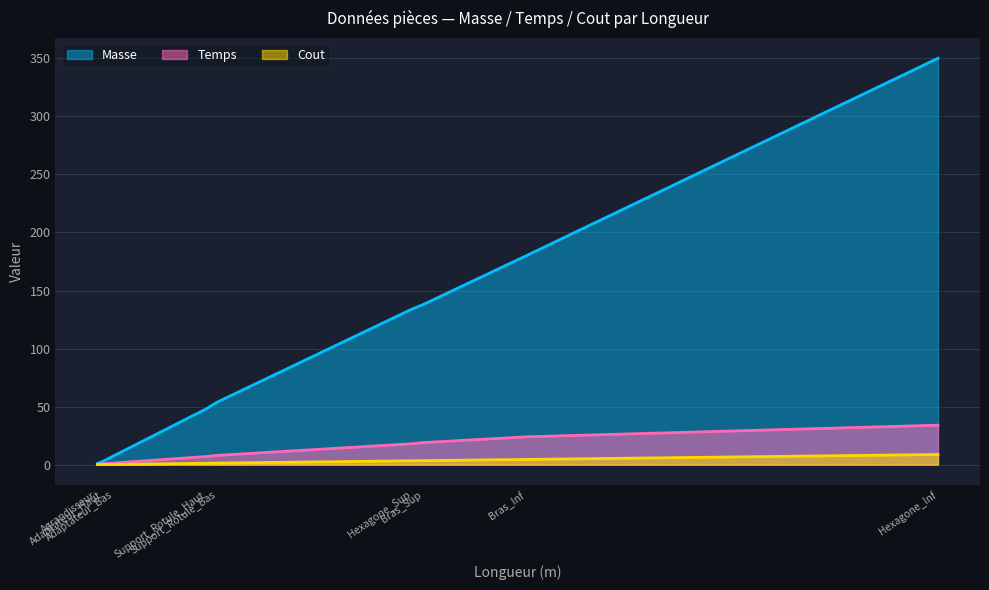

Rank the categories by Masse value from highest to lowest.

Hexagone_Inf, Bras_Inf, Bras_Sup, Hexagone_Sup, Support_Rotule_Bas, Support_Rotule_Haut, Adaptateur_Bas, Adaptateur_Haut, Agrandisseur